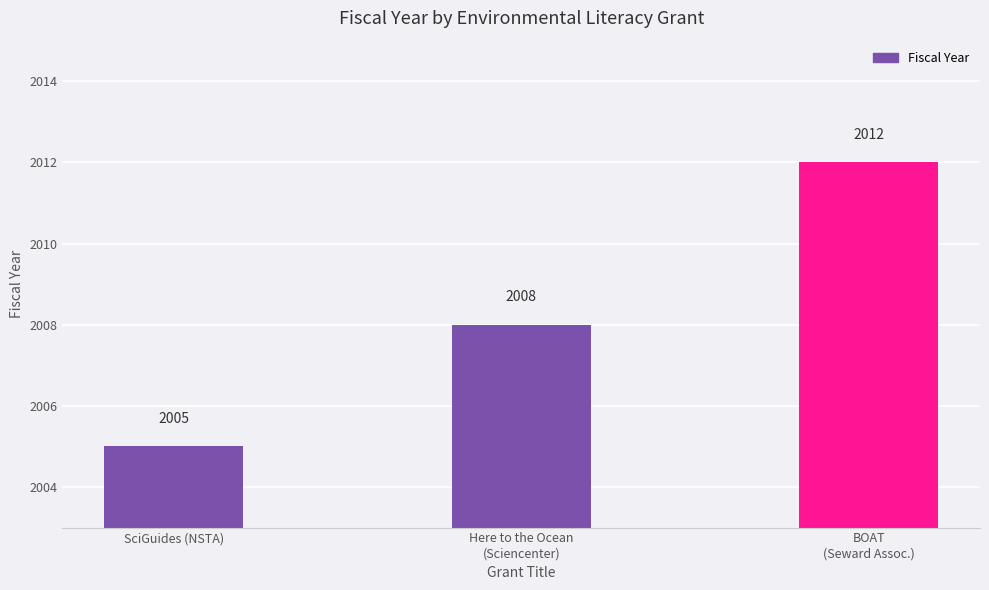

What value does the data have at BOAT
(Seward Assoc.)?

2012